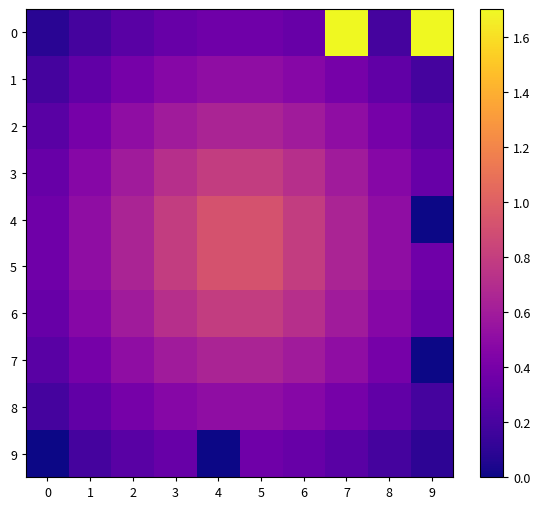

What is the difference between the highest and lowest values at 2?

0.4